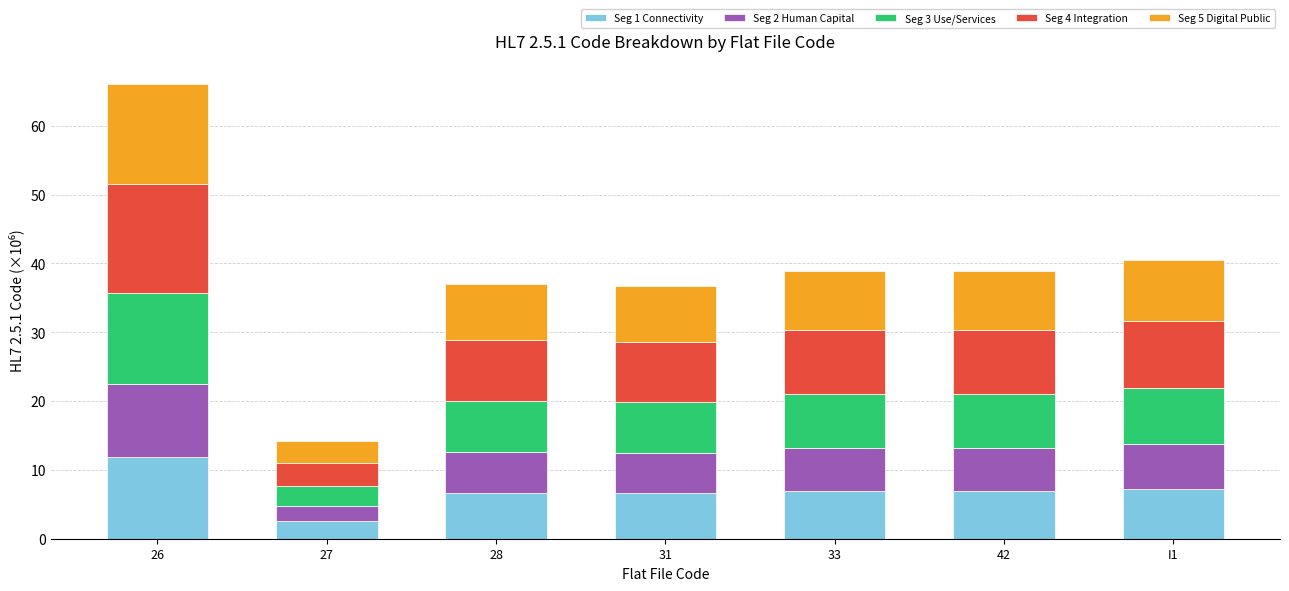

At which category is the sum across all series the highest?

26